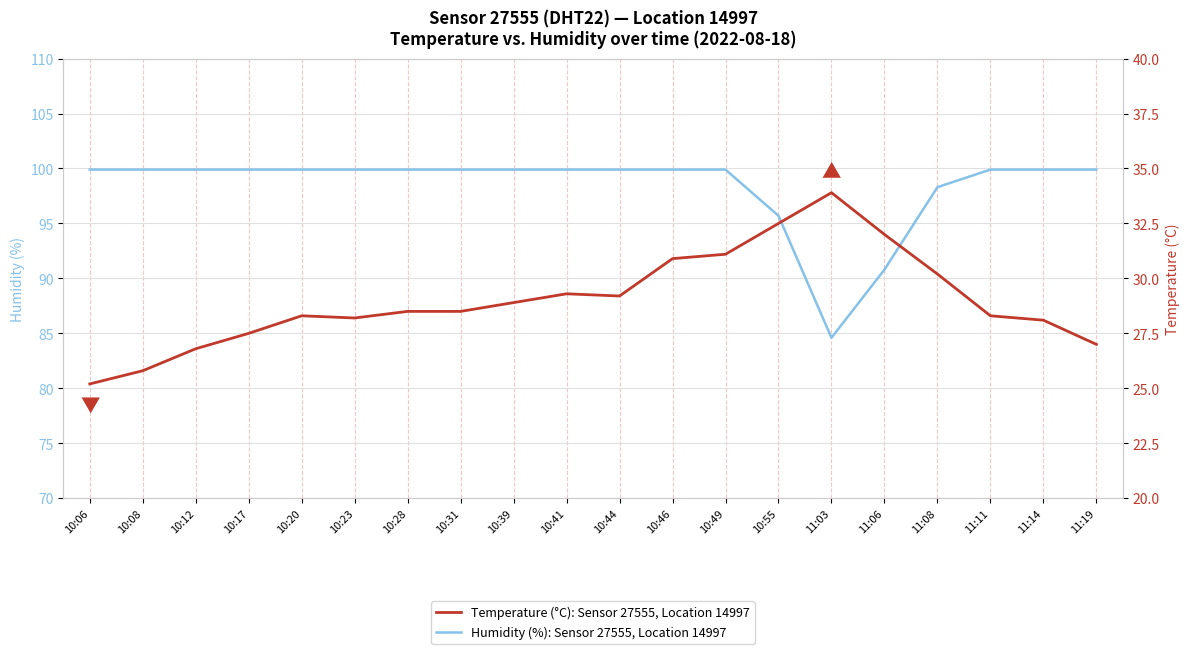

Which series has the largest total across all categories?

Humidity (%): Sensor 27555, Location 14997